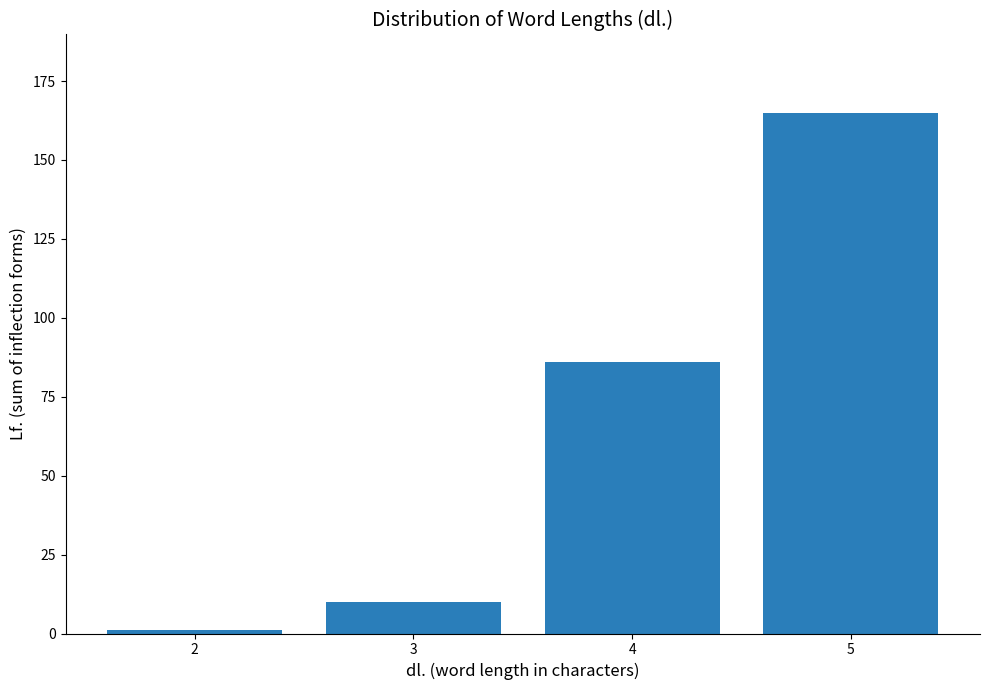

How many data points does each series have?

4